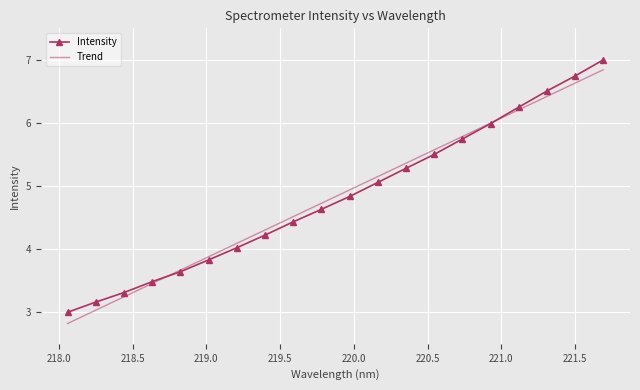

True or false: Trend and Intensity intersect in this chart.

True